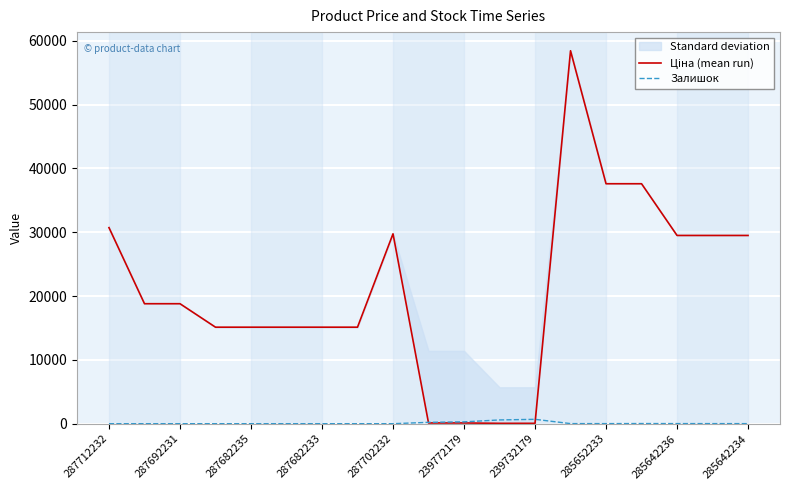

The Залишок series shows 0 at 287702232. True or false?

True